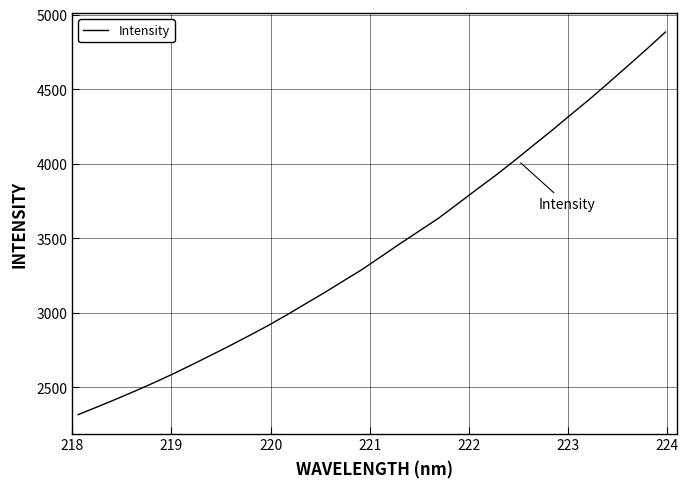

Does the chart have visible grid lines?

Yes